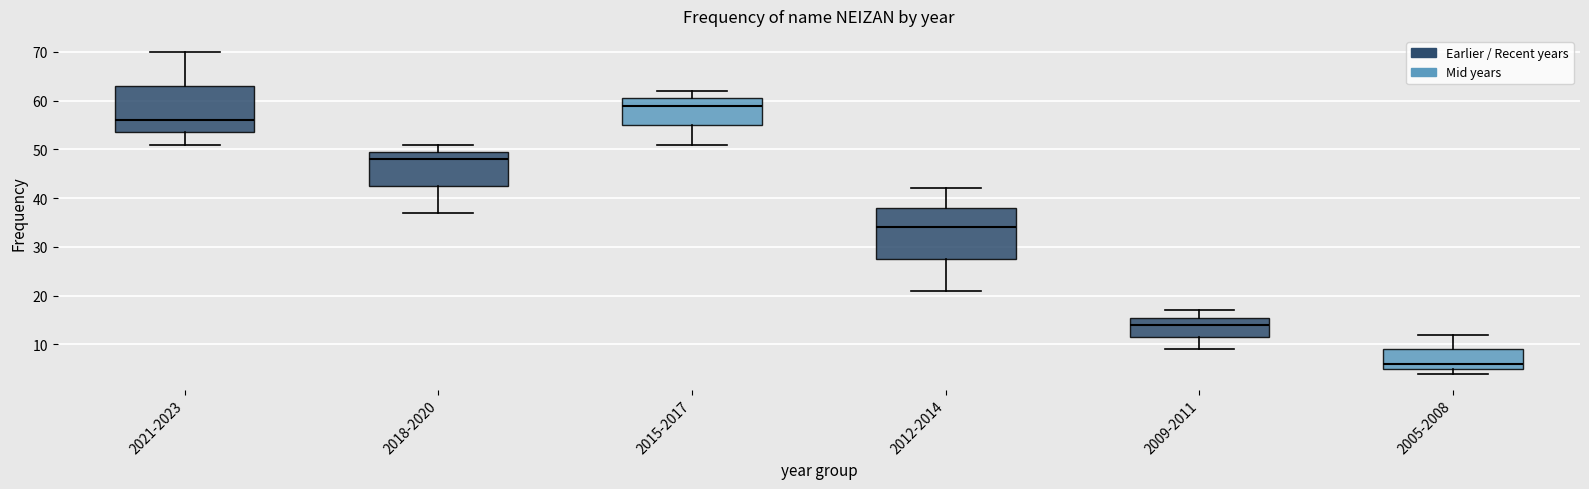

Which box's median line is the highest?

2015-2017